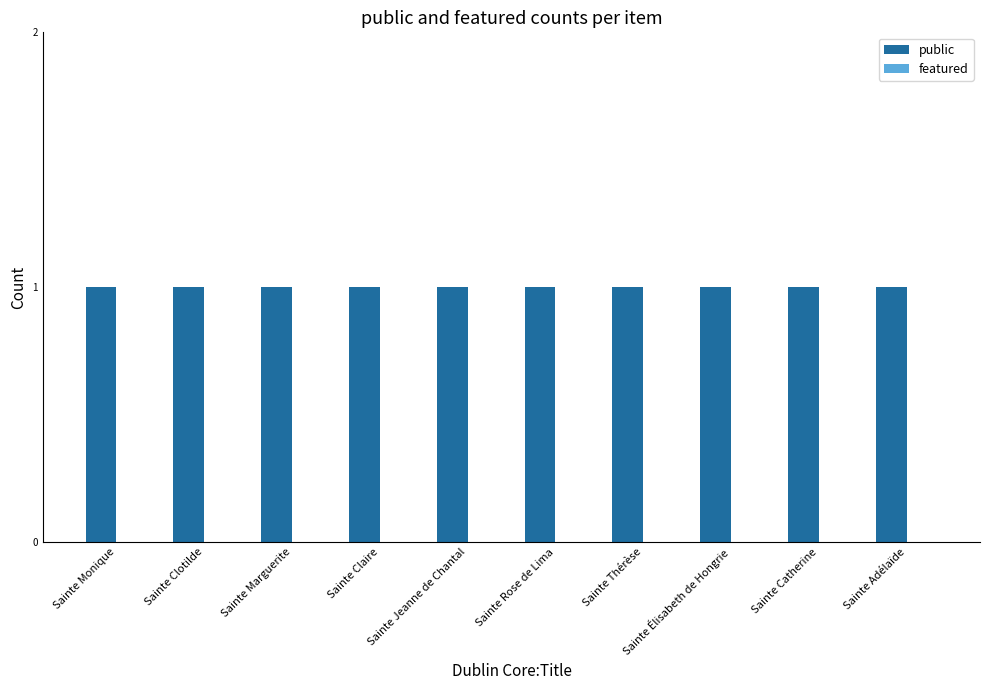

Rank the series by their maximum value, from highest to lowest.

public, featured